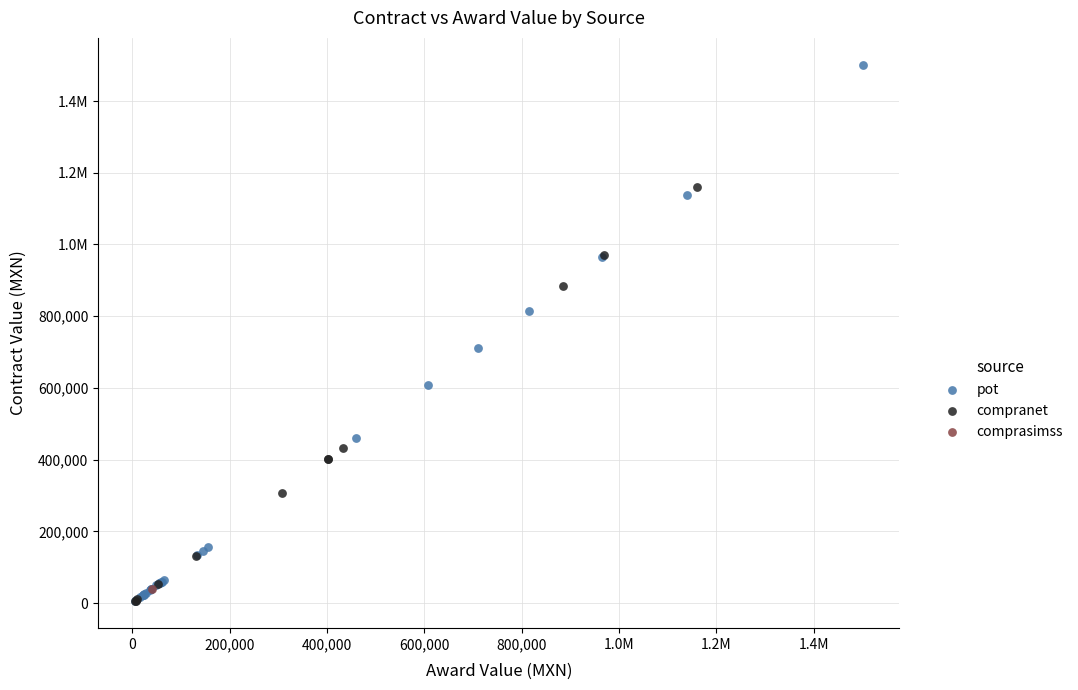

What are all the series names shown in the legend?

pot, compranet, comprasimss